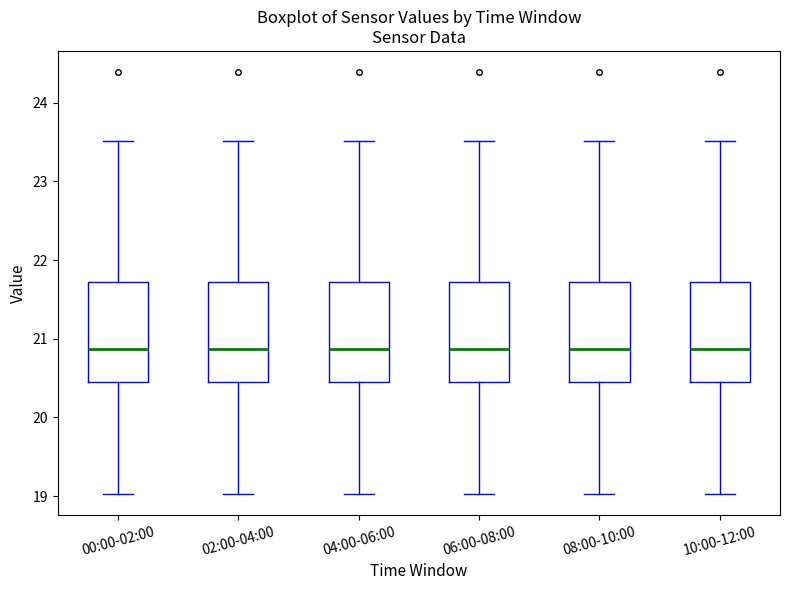

Where is the upper edge of the box for 06:00-08:00 on the y-axis? The values are not printed on the chart, so give them approximately, as read against the axis.

21.7